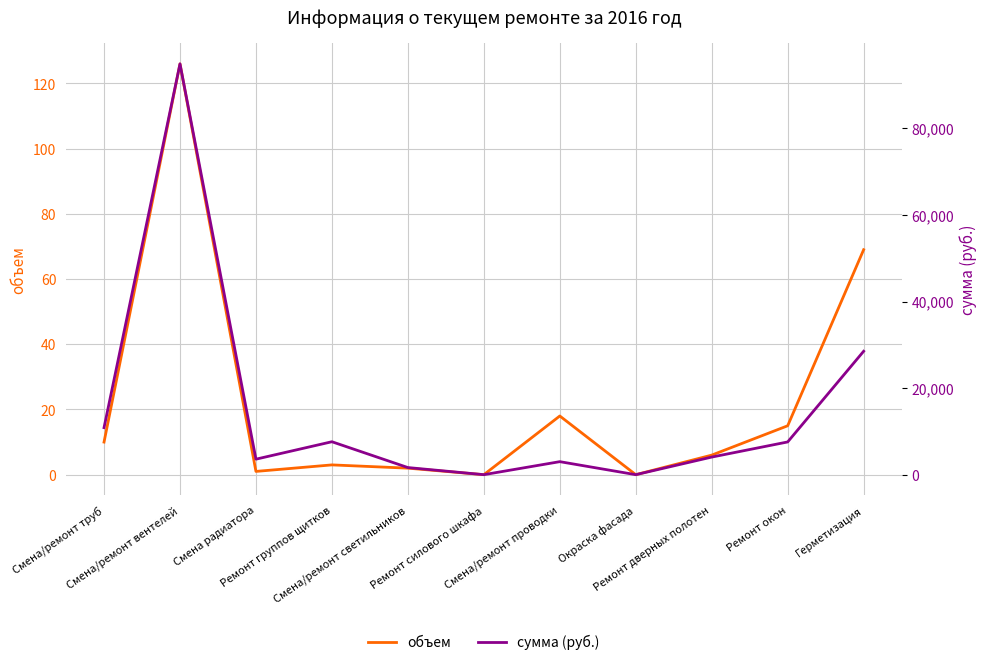

Reading right to left, list all the values displayed in this chart.

объем: Герметизация=69.0	Ремонт окон=15.0	Ремонт дверных полотен=6.0	Окраска фасада=0.0	Смена/ремонт проводки=18.0	Ремонт силового шкафа=0.0	Смена/ремонт светильников=2.0	Ремонт группов щитков=3.0	Смена радиатора=1.0	Смена/ремонт вентелей=126.0	Смена/ремонт труб=10.0
сумма (руб.): Герметизация=28512.3	Ремонт окон=7561.8	Ремонт дверных полотен=4065.4	Окраска фасада=0.0	Смена/ремонт проводки=3006.1	Ремонт силового шкафа=0.0	Смена/ремонт светильников=1644.8	Ремонт группов щитков=7609.3	Смена радиатора=3582.5	Смена/ремонт вентелей=94899.0	Смена/ремонт труб=10866.7